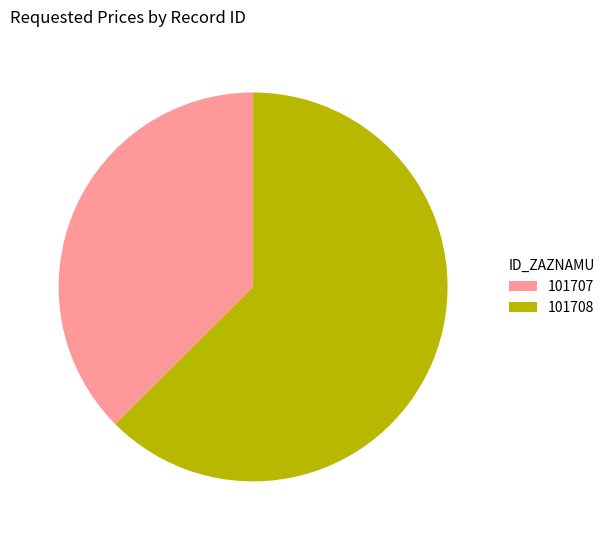

Does any single category account for the majority?

Yes